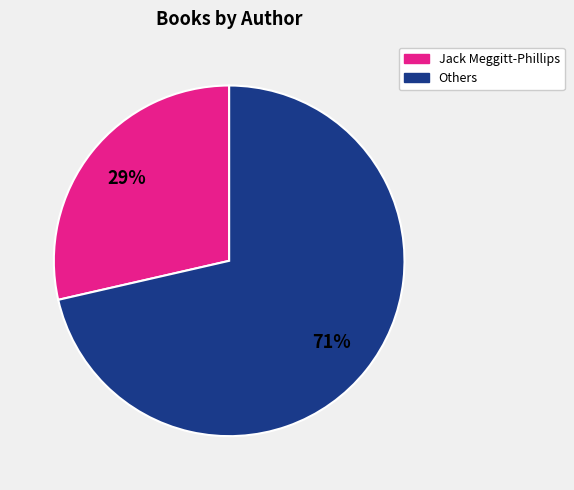

To the nearest percent, what is the average slice percentage?

50%